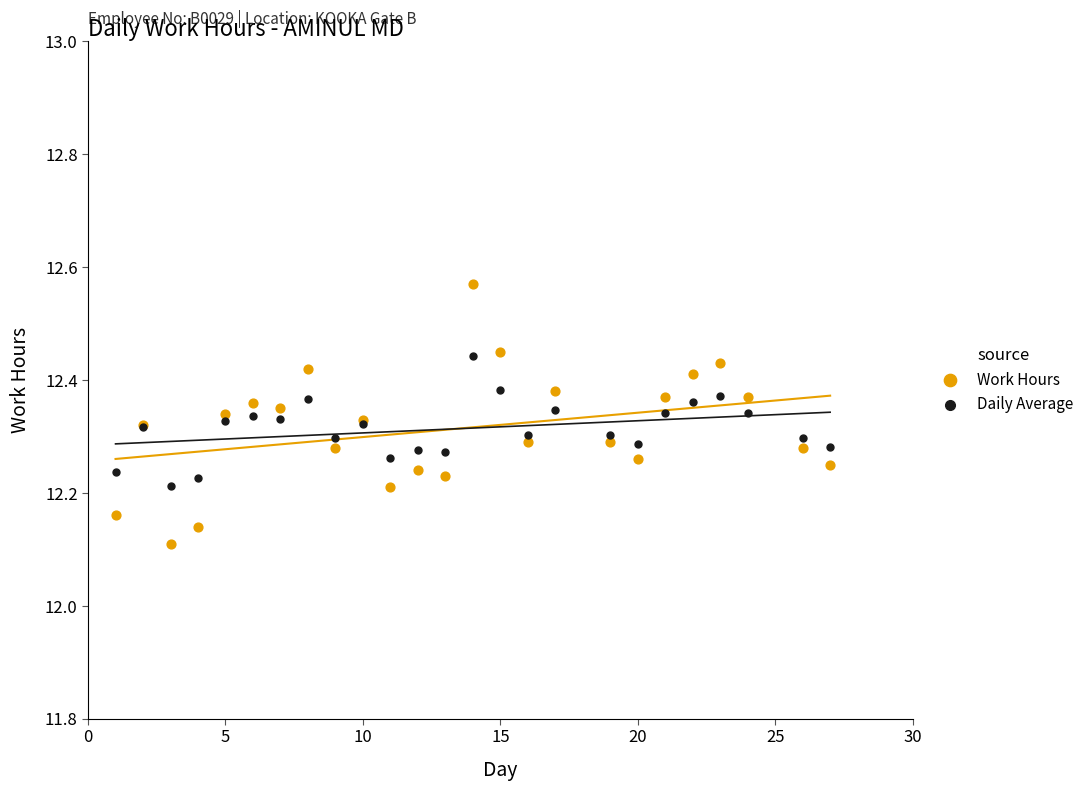

Which series contains the highest Y value?

Work Hours